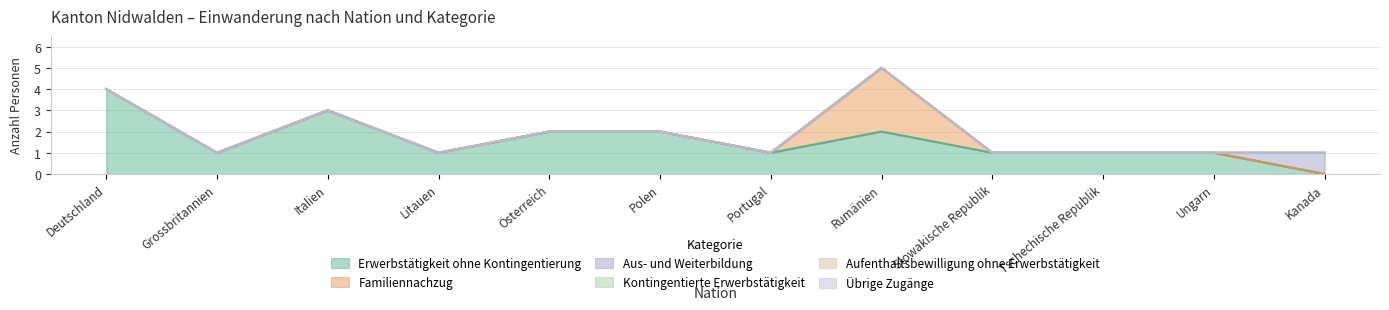

What is the difference between the maximum and second lowest values in the Familiennachzug series?

3